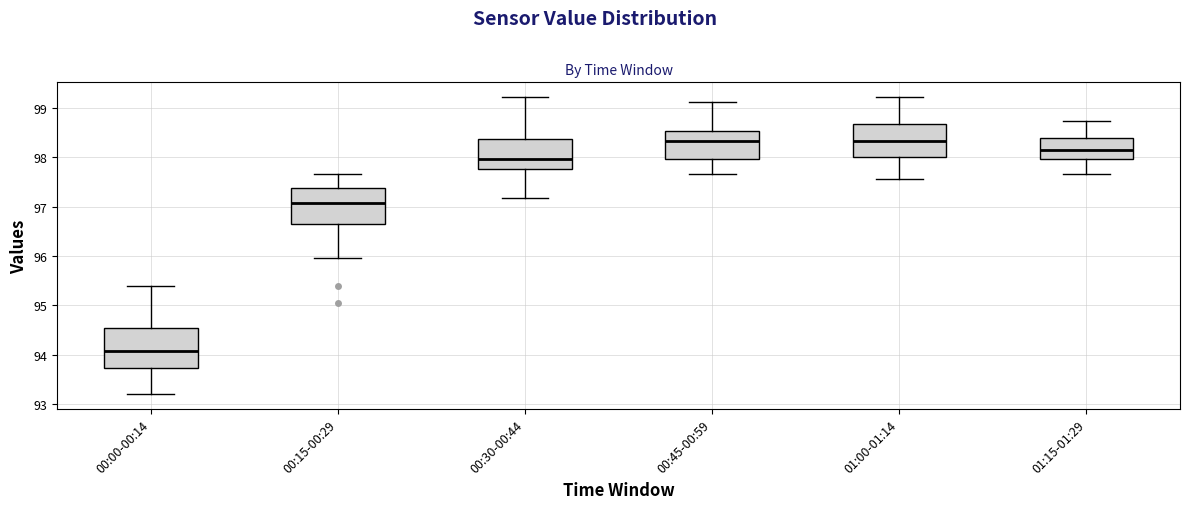

Reading left to right, read every box against the y-axis: the position of its median line, the range the box covers, and the ends of its whiskers. The values are not printed on the chart, so give them approximately, as read against the axis.

00:00-00:14: median 94.1, box 93.7 to 94.5, whiskers 93.2 to 95.4
00:15-00:29: median 97.1, box 96.7 to 97.4, whiskers 96.0 to 97.7
00:30-00:44: median 98.0, box 97.8 to 98.4, whiskers 97.2 to 99.2
00:45-00:59: median 98.3, box 98.0 to 98.5, whiskers 97.7 to 99.1
01:00-01:14: median 98.3, box 98.0 to 98.7, whiskers 97.6 to 99.2
01:15-01:29: median 98.2, box 98.0 to 98.4, whiskers 97.7 to 98.7